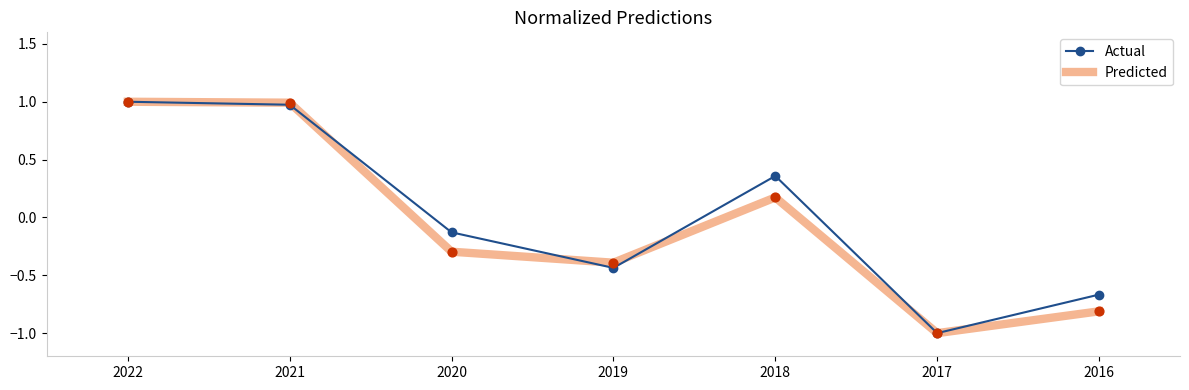

What is the total value across all series at 2019?

-0.8